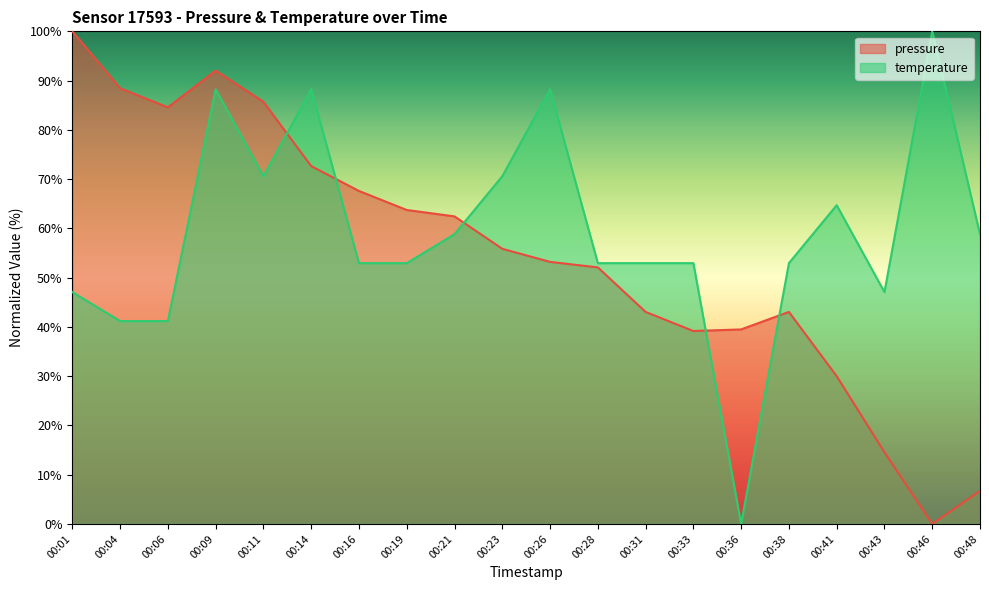

True or false: temperature has a value of 52.9 at 00:28.

True